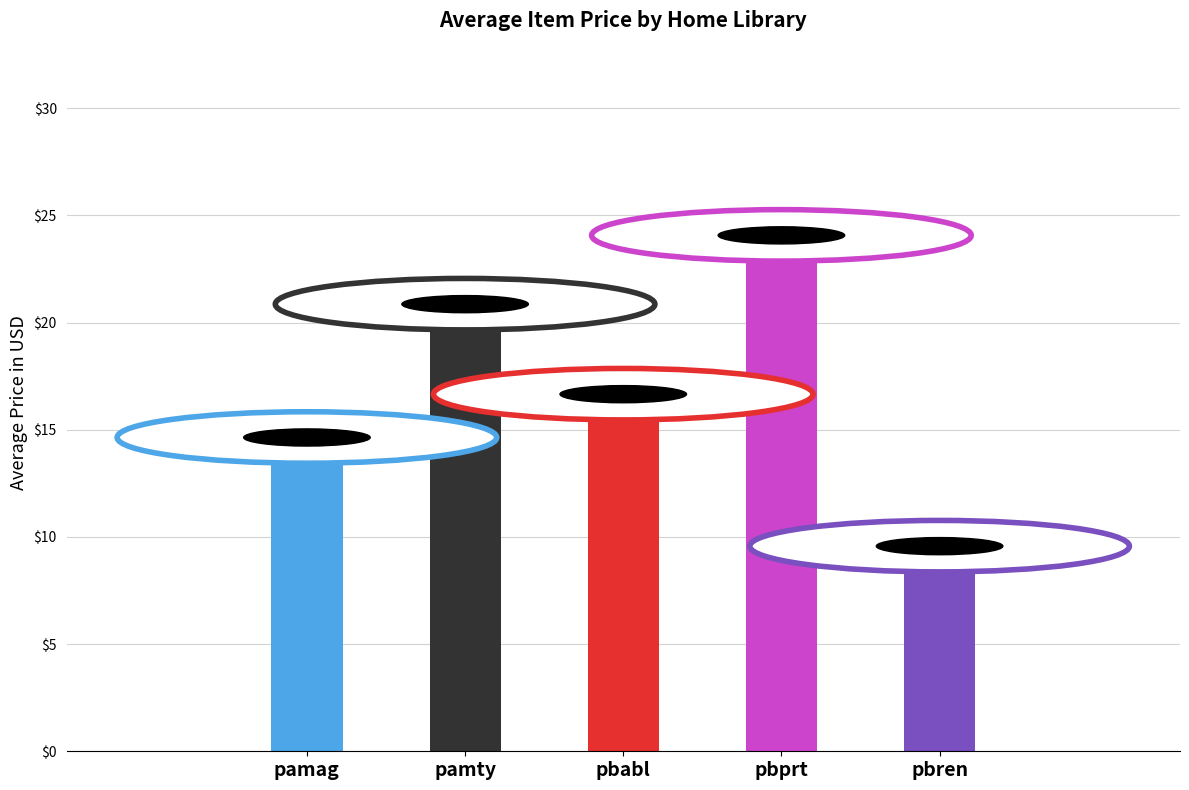

How many bars are there in total?

5